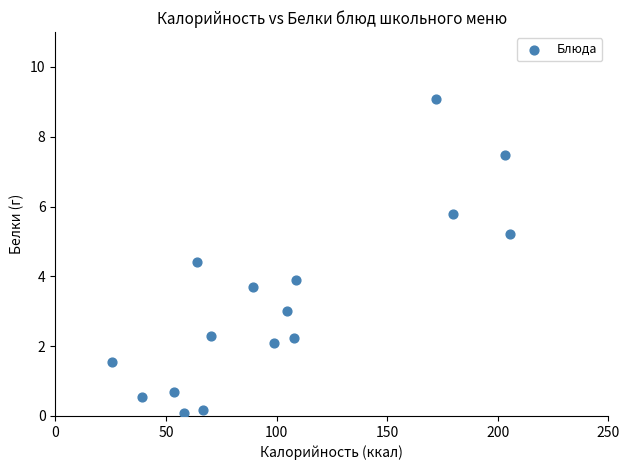

What is the range of Y values (max minus min)?

9.0